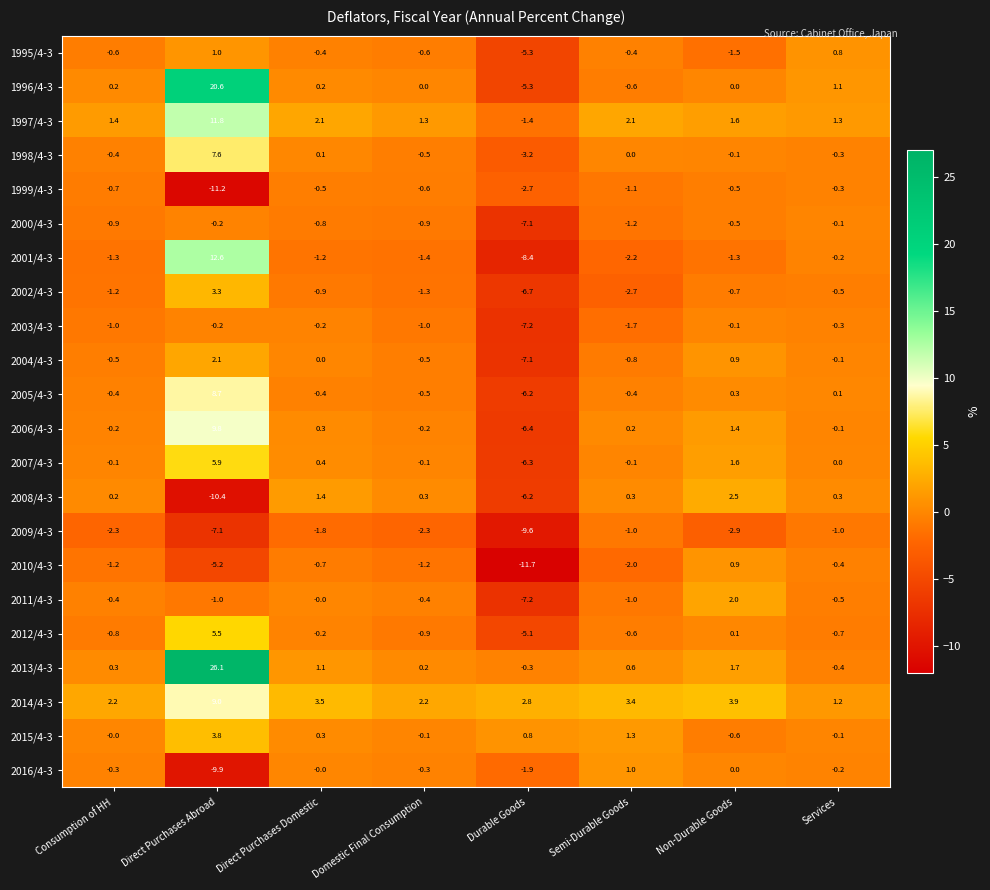

List the labels in order of 2002/4-3 value, smallest first.

Durable Goods, Semi-Durable Goods, Domestic Final Consumption, Consumption of HH, Direct Purchases Domestic, Non-Durable Goods, Services, Direct Purchases Abroad